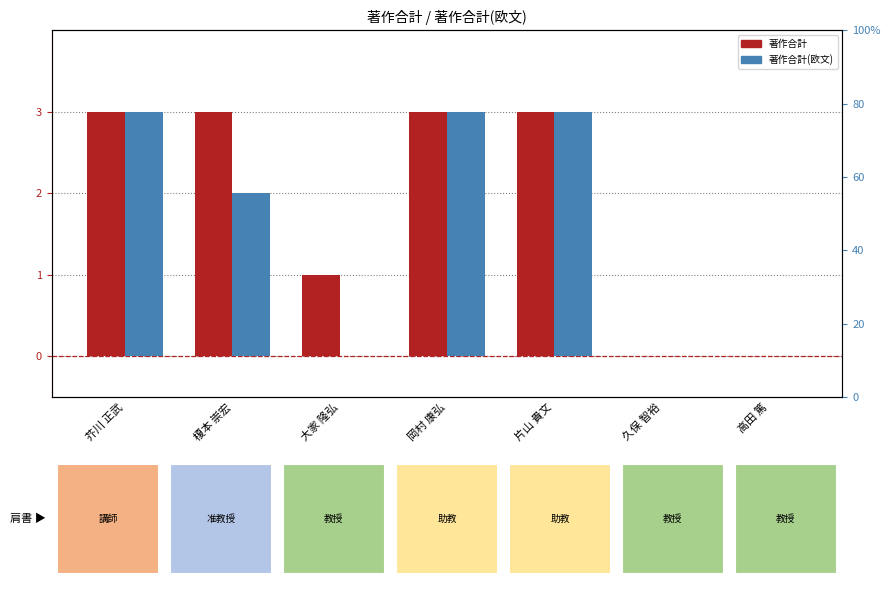

Reading left to right, transcribe all the data shown in this chart.

著作合計: 芥川 正武=3	榎本 崇宏=3	大家 隆弘=1	岡村 康弘=3	片山 貴文=3	久保 智裕=0	高田 篤=0
著作合計(欧文): 芥川 正武=3	榎本 崇宏=2	大家 隆弘=0	岡村 康弘=3	片山 貴文=3	久保 智裕=0	高田 篤=0